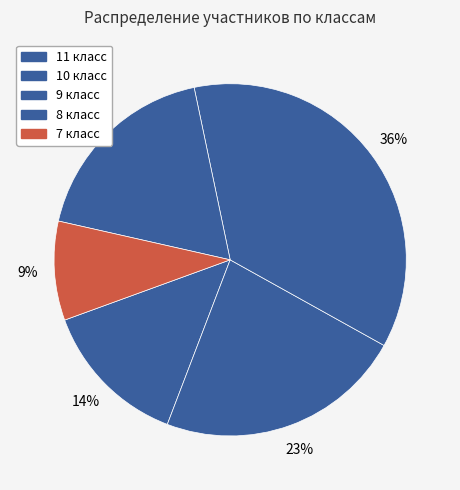

How many segments does this pie chart have?

5